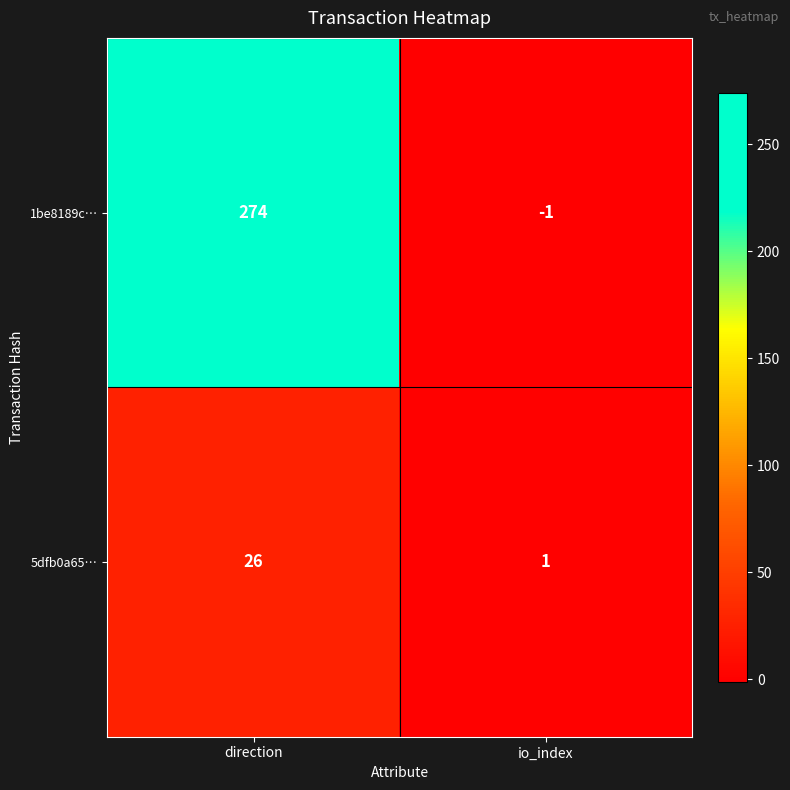

At how many categories does at least one series exceed 265?

1